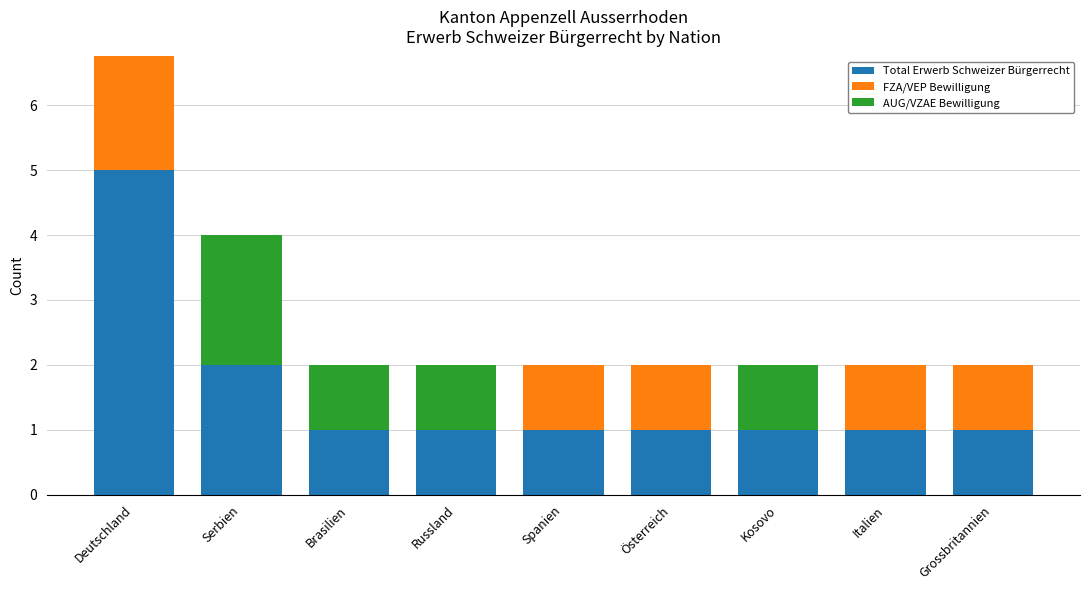

Is it true that AUG/VZAE Bewilligung equals 0 at Grossbritannien?

True